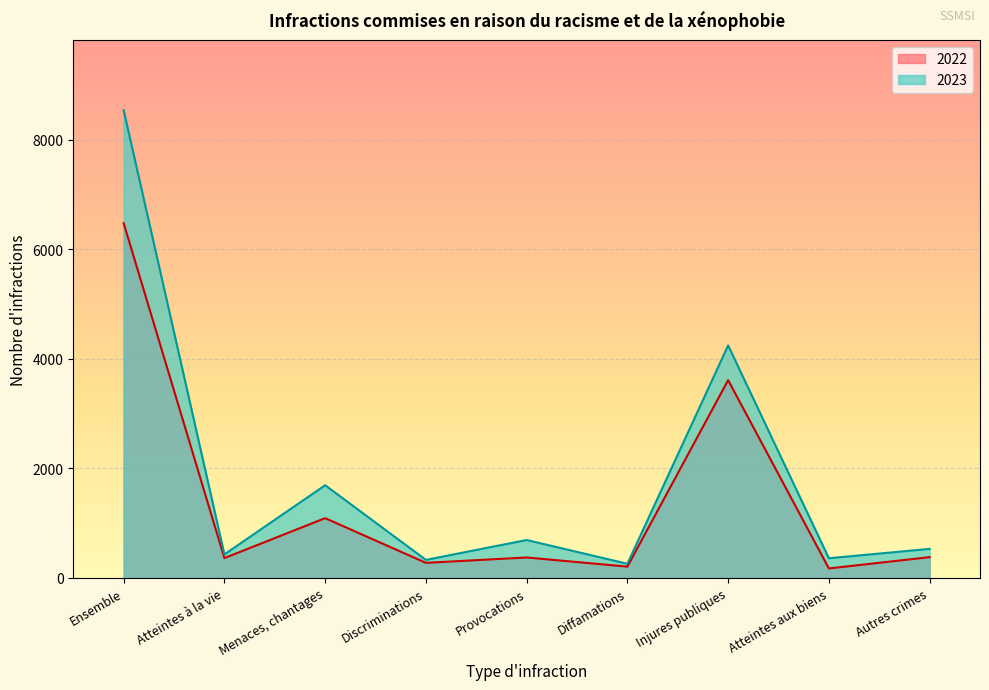

How many series are shown in this chart?

2